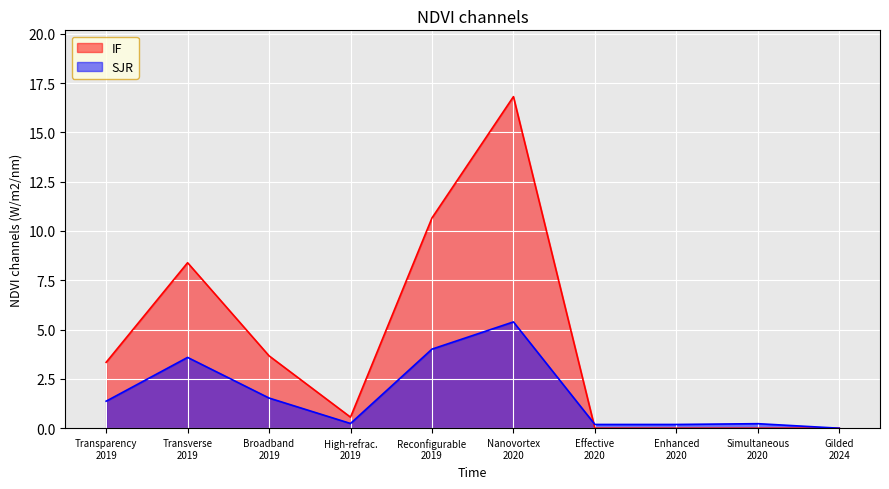

True or false: SJR has more than 1 interior local peaks.

True